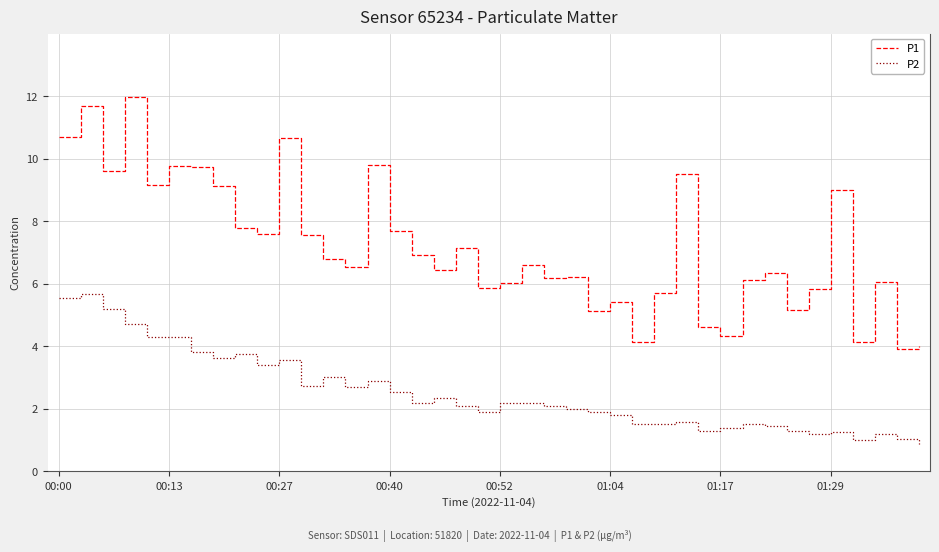

Count the number of data series in this chart.

2